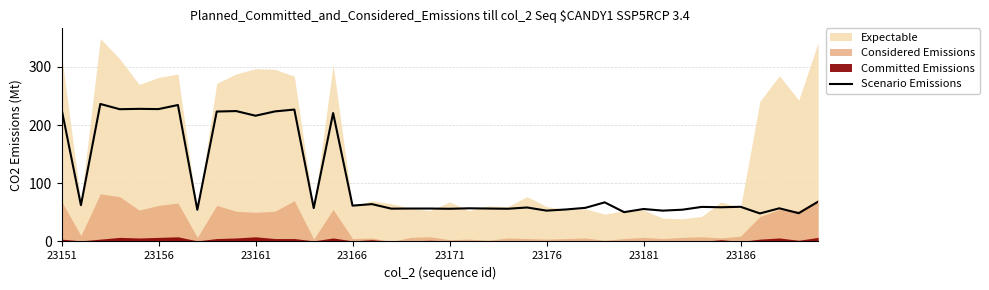

True or false: the data has more than 0 interior local peaks.

True